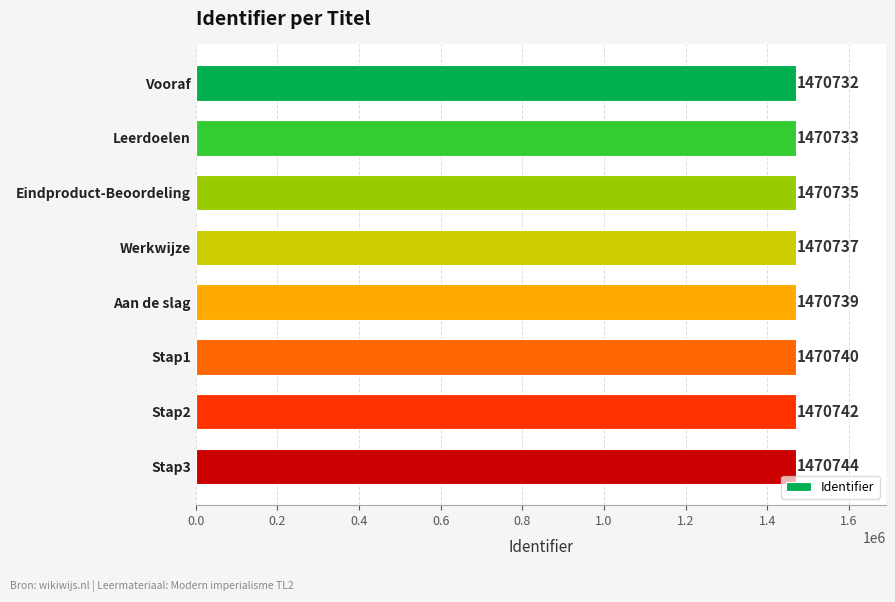

How many values are below 1470739?

4